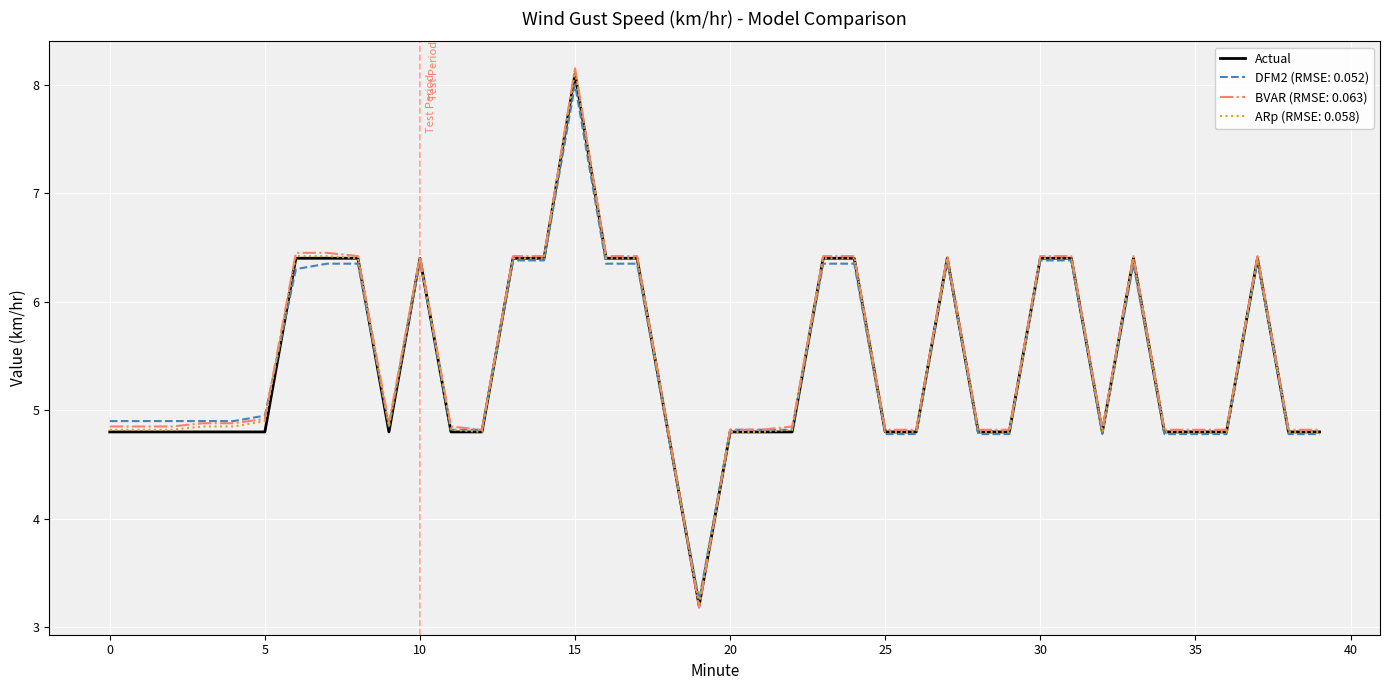

Which series has the largest range (max minus min)?

BVAR (RMSE: 0.063)